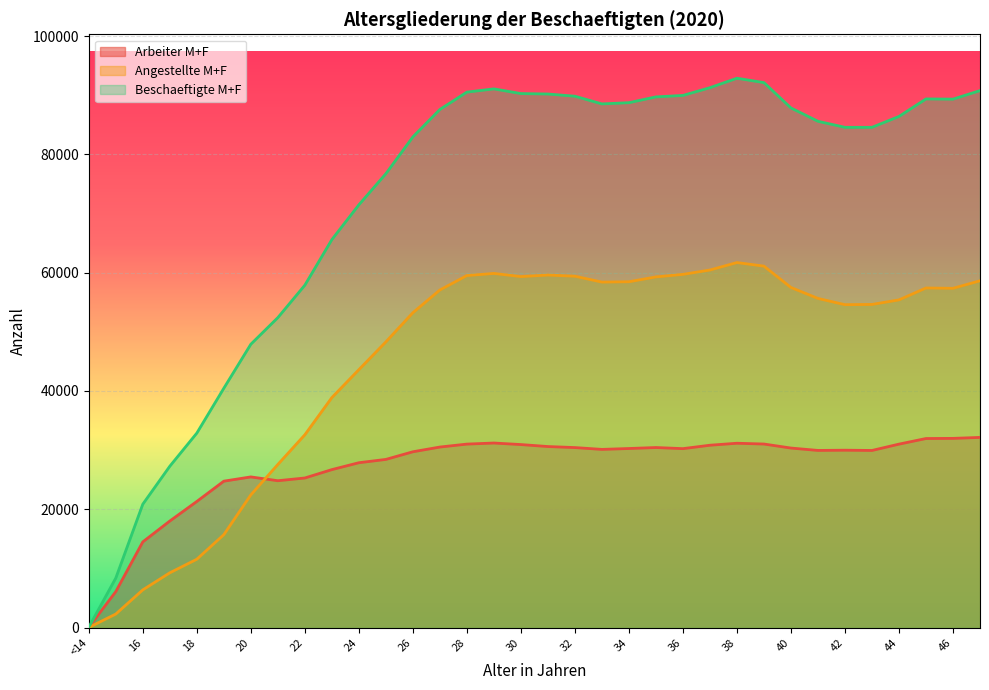

Is it true that Arbeiter M+F equals 21319 at 18?

True